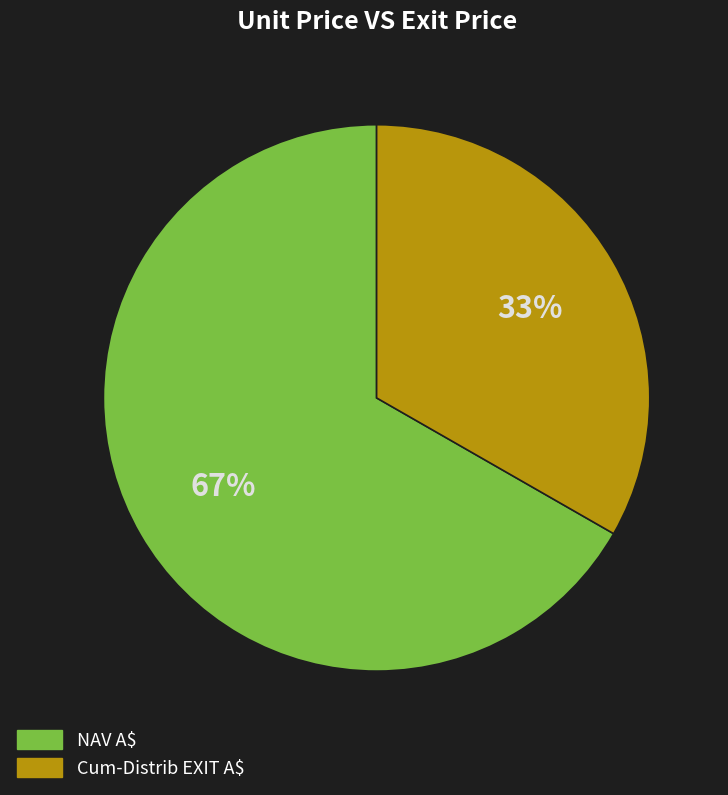

To the nearest percent, what percentage of the pie is Cum-Distrib EXIT A$?

33%